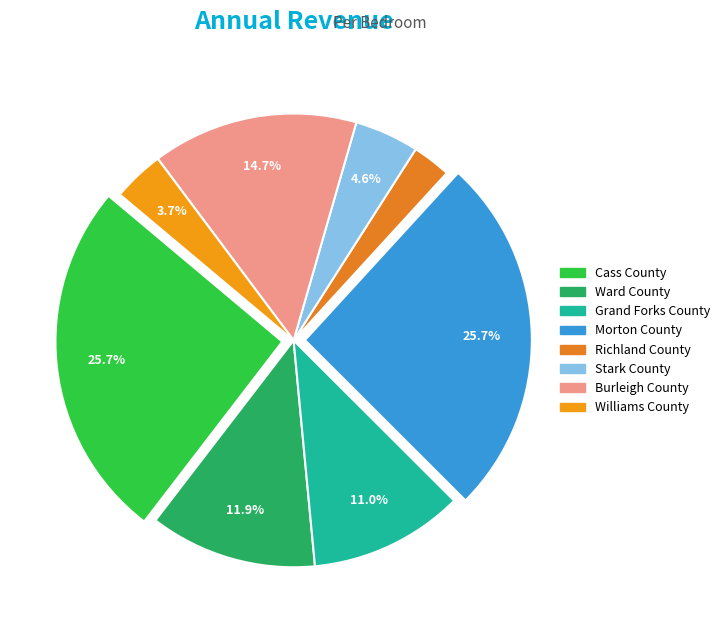

Count the number of slices in the pie.

8